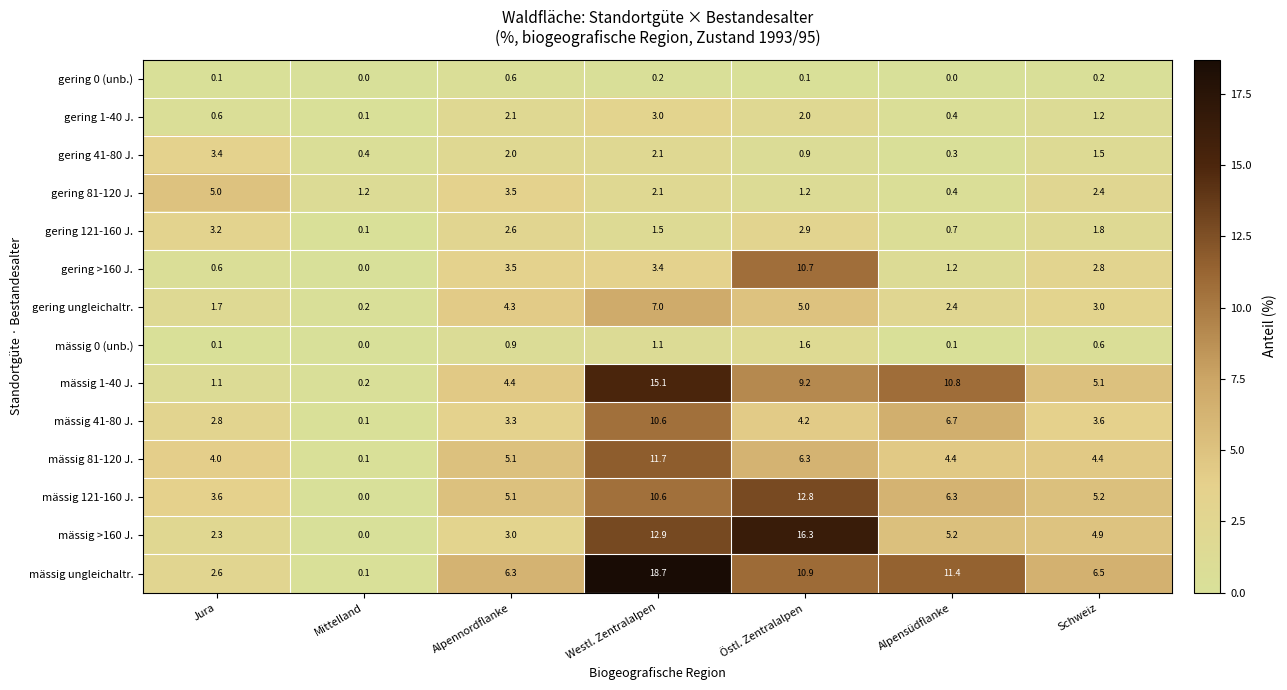

What is the spread (max minus min) of values at Alpennordflanke?

5.7